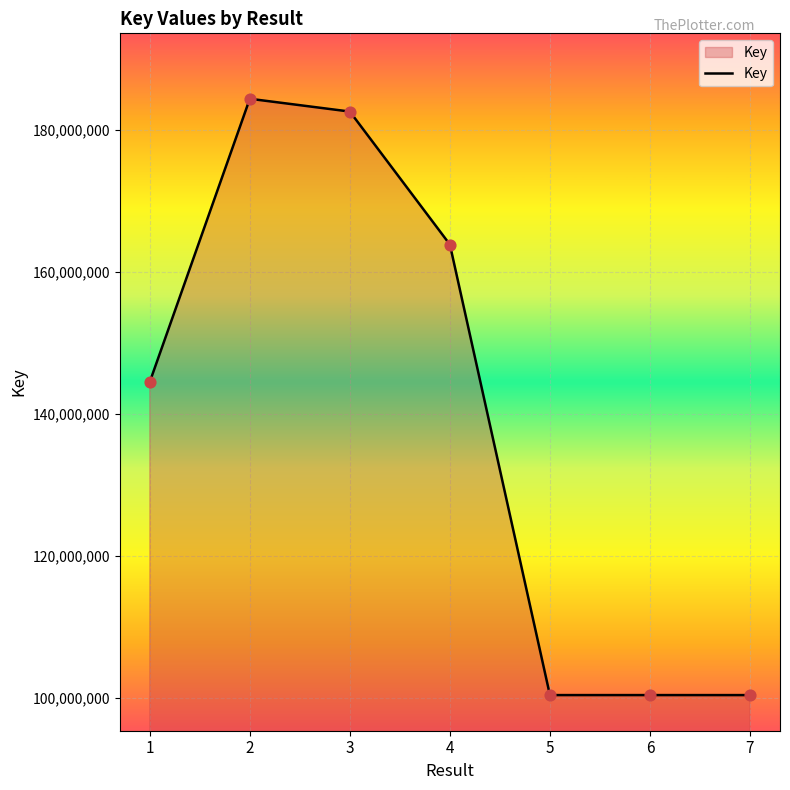

Approximately how many times larger is the value at 6 compared to 4?

0.6